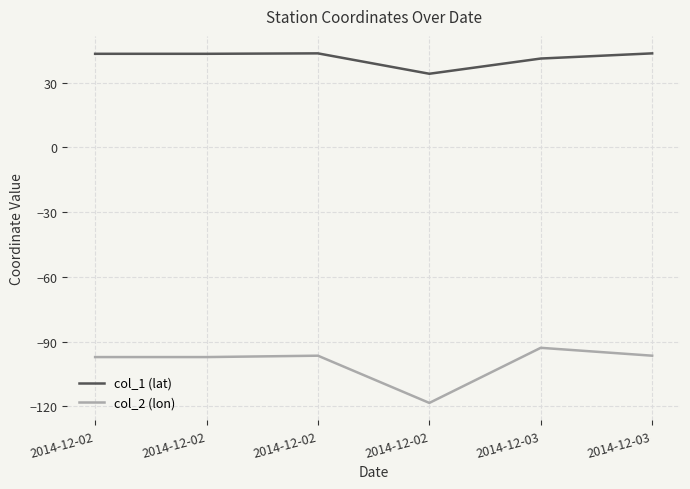

True or false: col_2 (lon) and col_1 (lat) cross at least once.

False